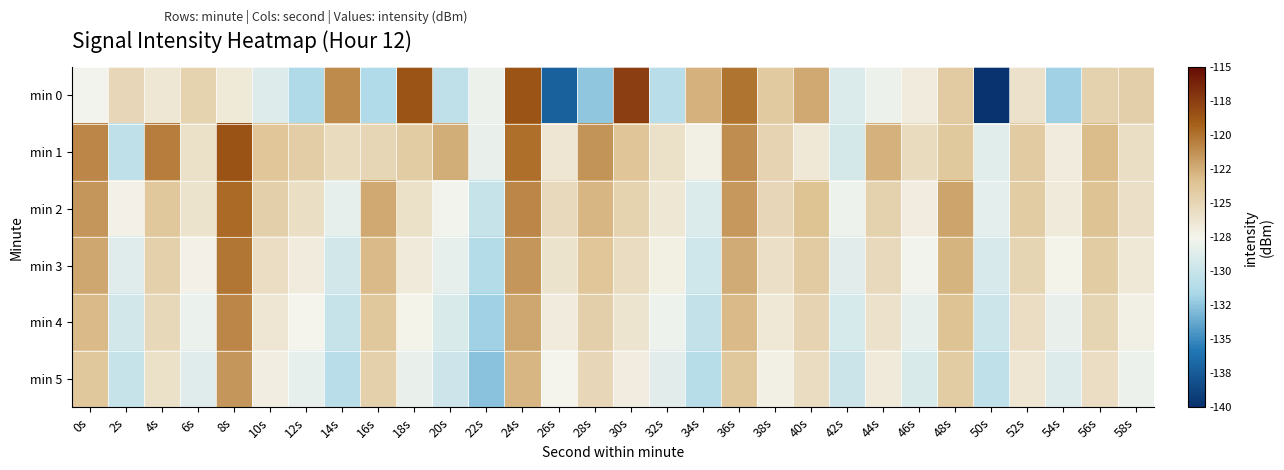

Which series has the largest range (max minus min)?

min 0